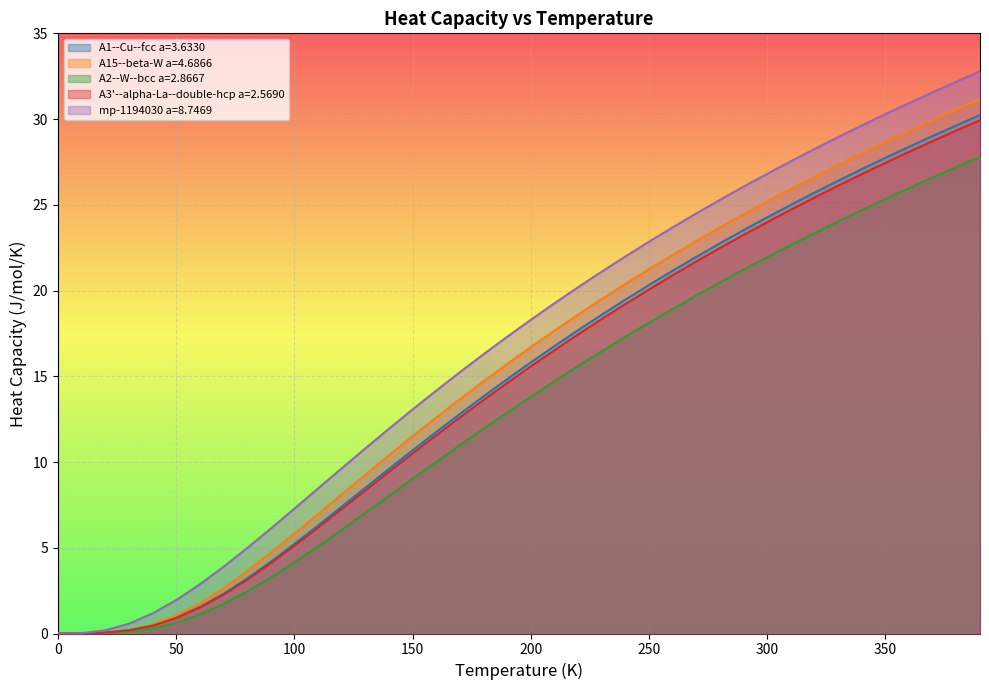

List the series in order of their peak value, lowest first.

A2--W--bcc a=2.8667, A3'--alpha-La--double-hcp a=2.5690, A1--Cu--fcc a=3.6330, A15--beta-W a=4.6866, mp-1194030 a=8.7469